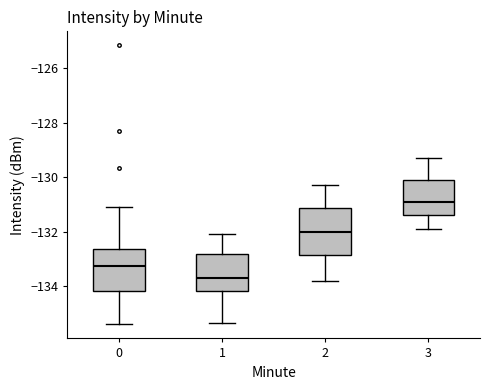

Which box has the highest median line?

3